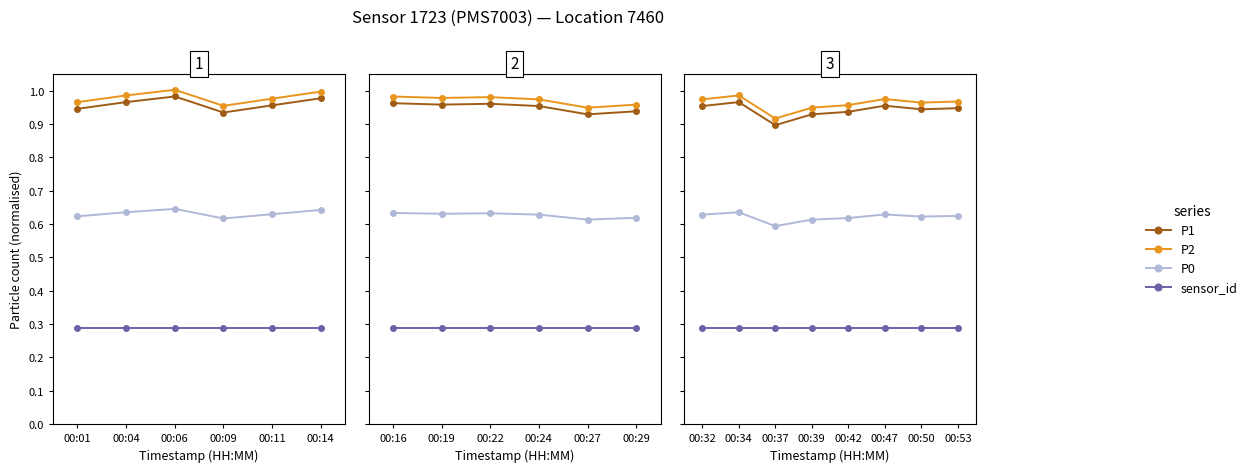

The value of sensor_id at 00:37 is 0.4. True or false?

False